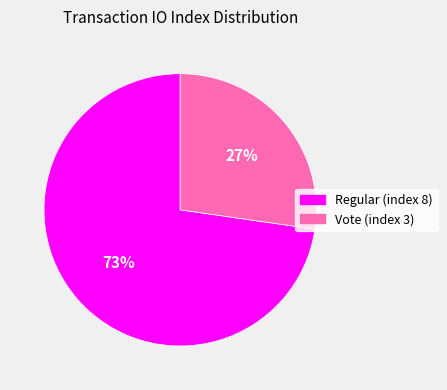

Is there a majority slice in this chart?

Yes